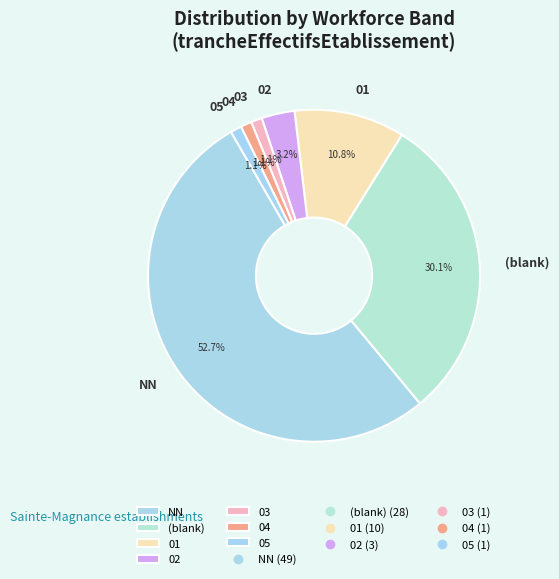

Is the sum of 02 and 03 greater than half?

No